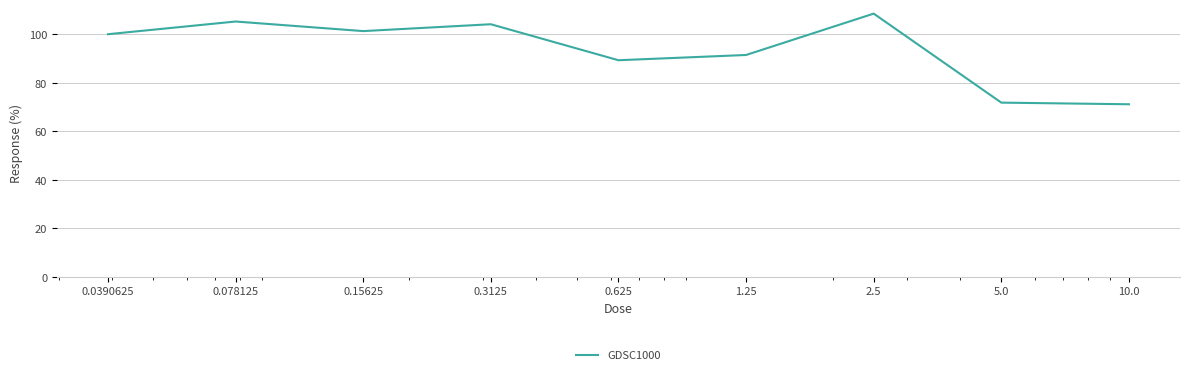

What is the difference between the maximum and minimum values?

37.4